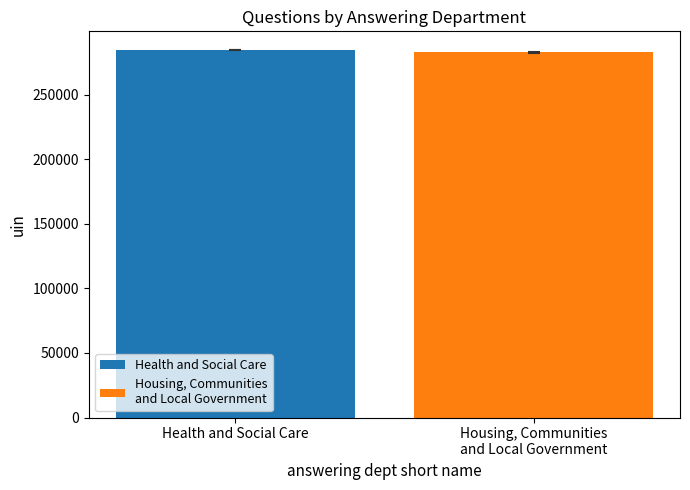

What is the minimum value shown in the chart?

282586.9